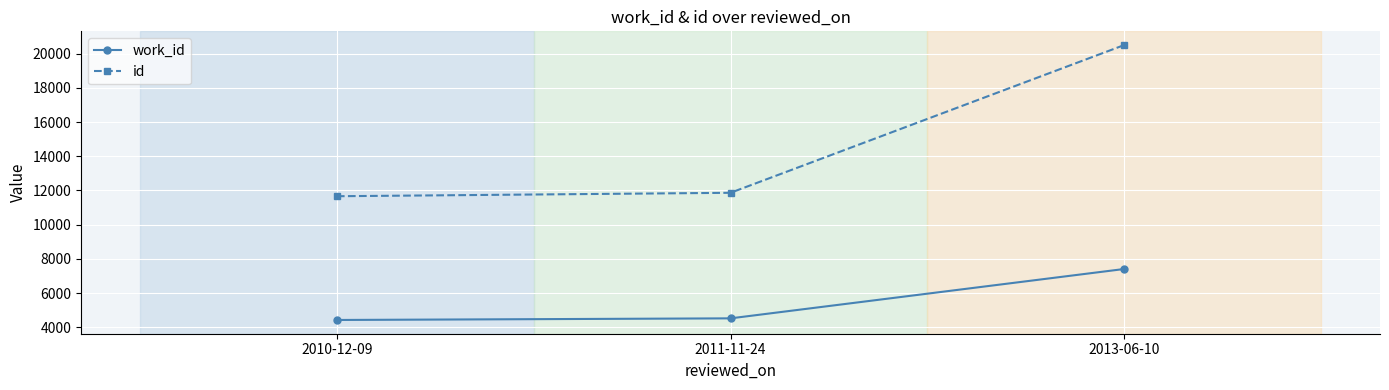

Which series changed the most between 2011-11-24 and 2013-06-10?

id